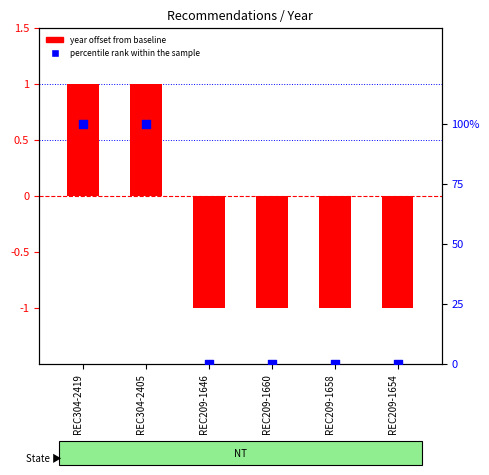

Which series reaches the maximum Y coordinate?

year offset from baseline